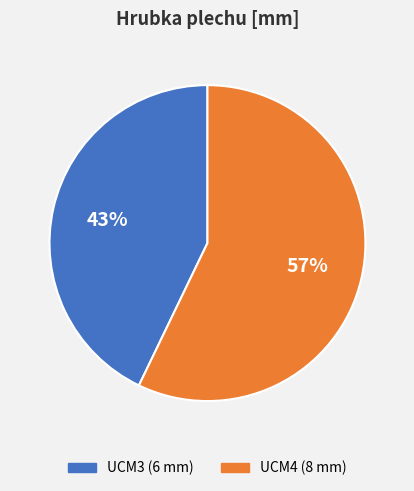

What is the ratio of the value at UCM4 to the value at UCM3?

1.3